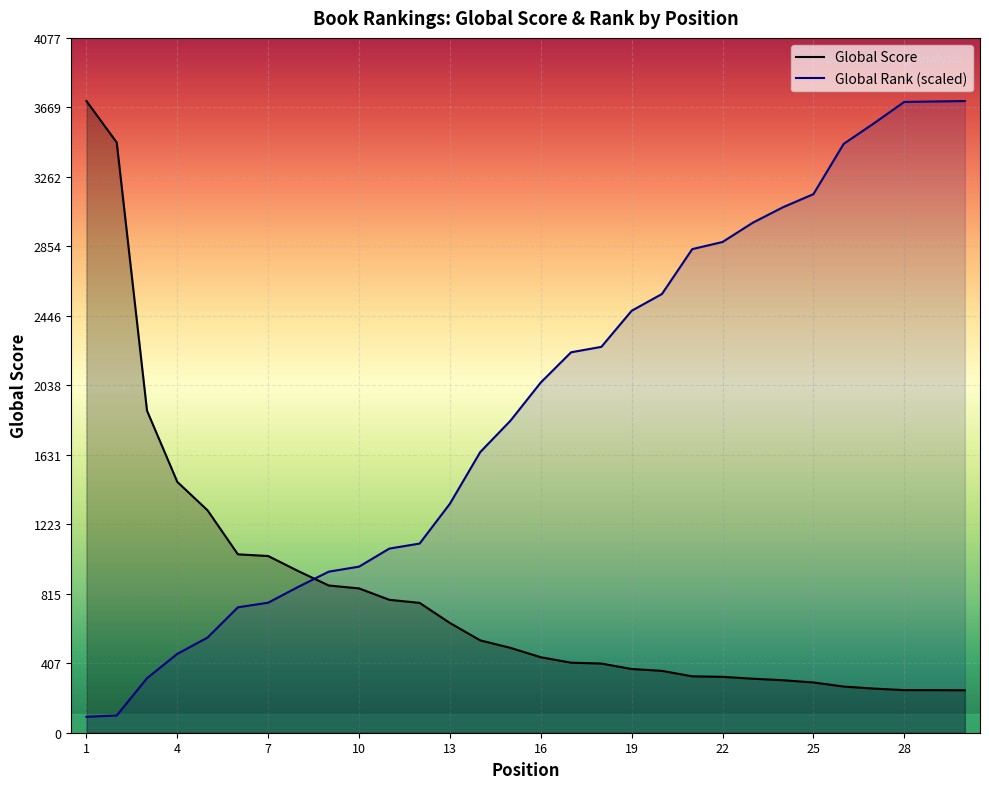

True or false: Global Rank (scaled) has more than 2 interior local peaks.

False